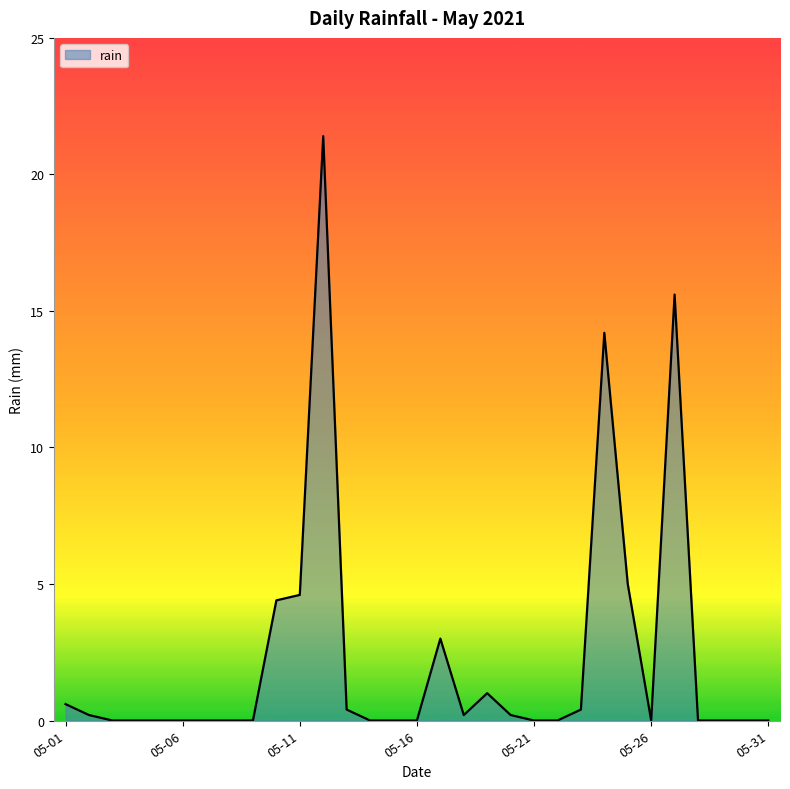

What is the maximum value shown in the chart?

21.4